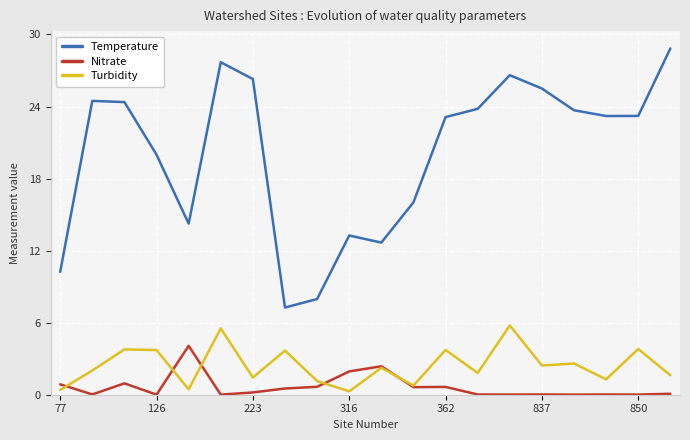

What is the maximum value shown in the chart?

28.8